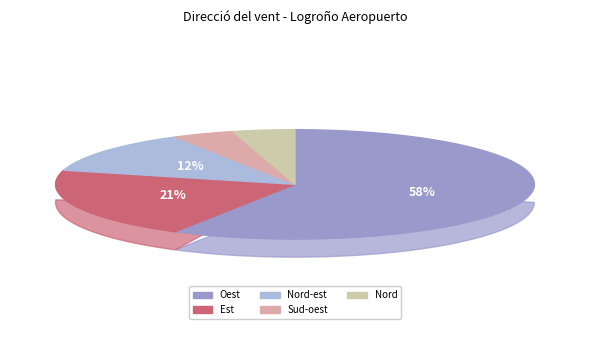

Which category accounts for the majority?

Oest